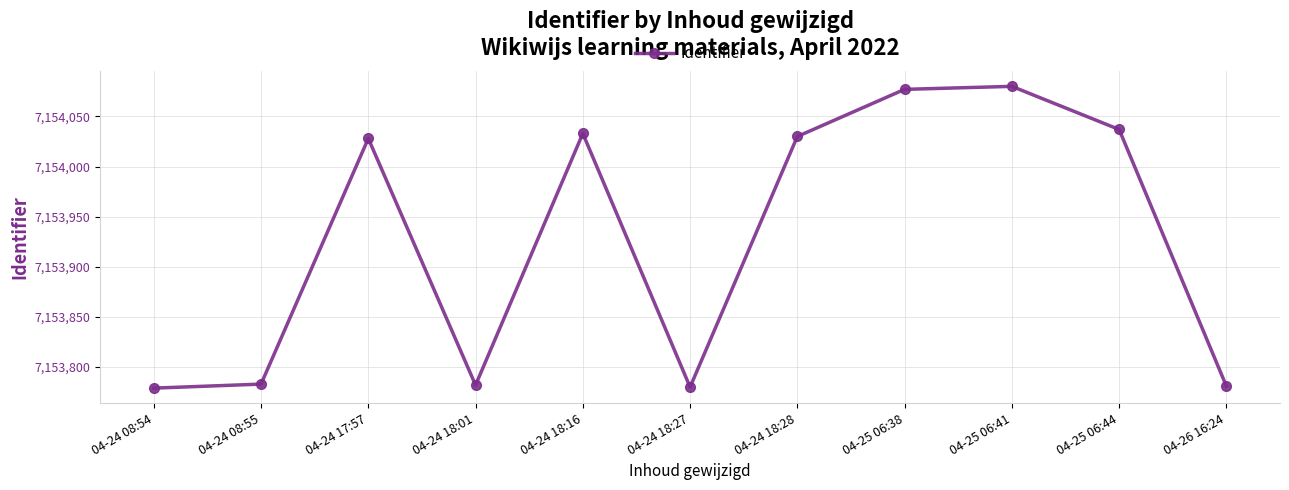

What is the difference between the second highest and second lowest values?

297